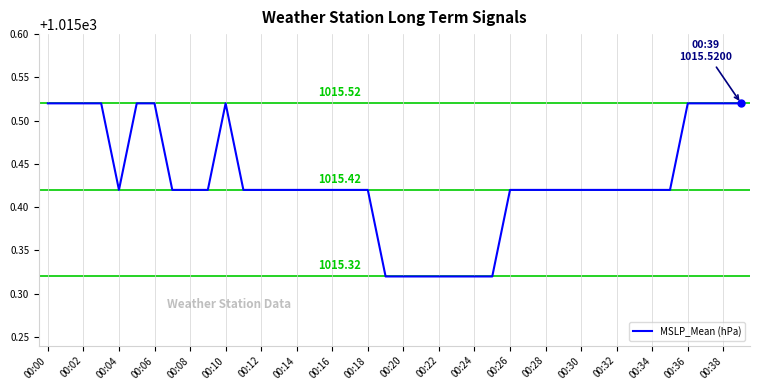

How many lines are shown in the chart?

1